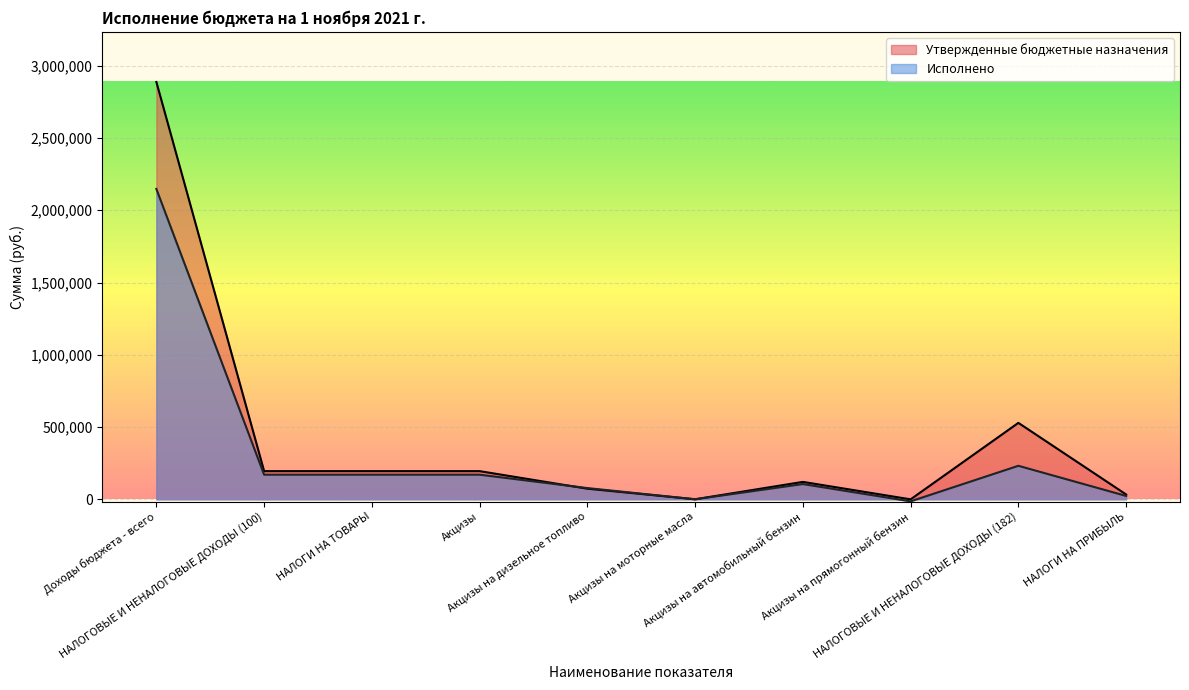

Is it true that Исполнено equals 105749.4 at Акцизы на автомобильный бензин?

True